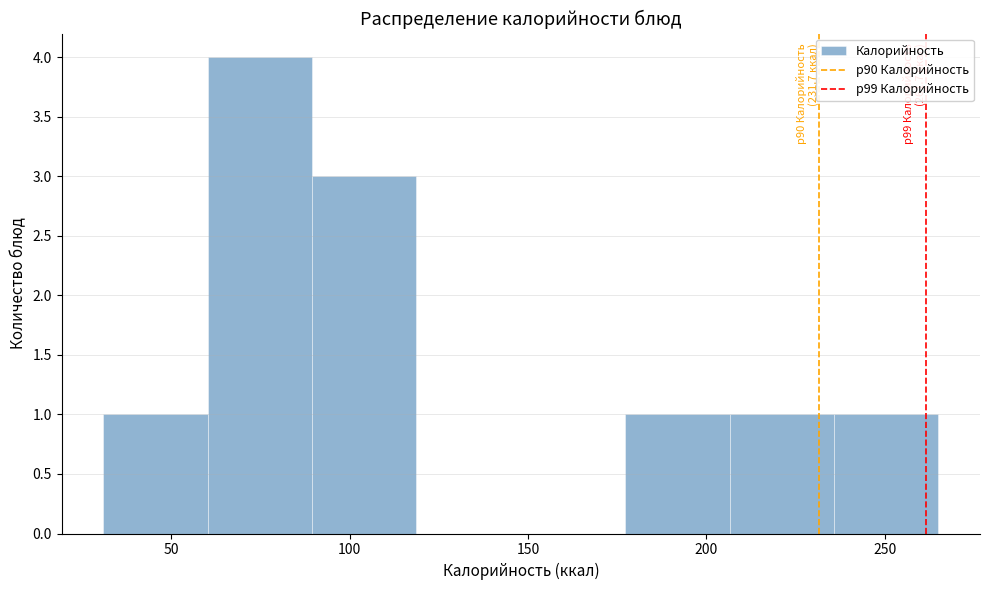

Over which range of the x-axis is the bar tallest?

60 to 90